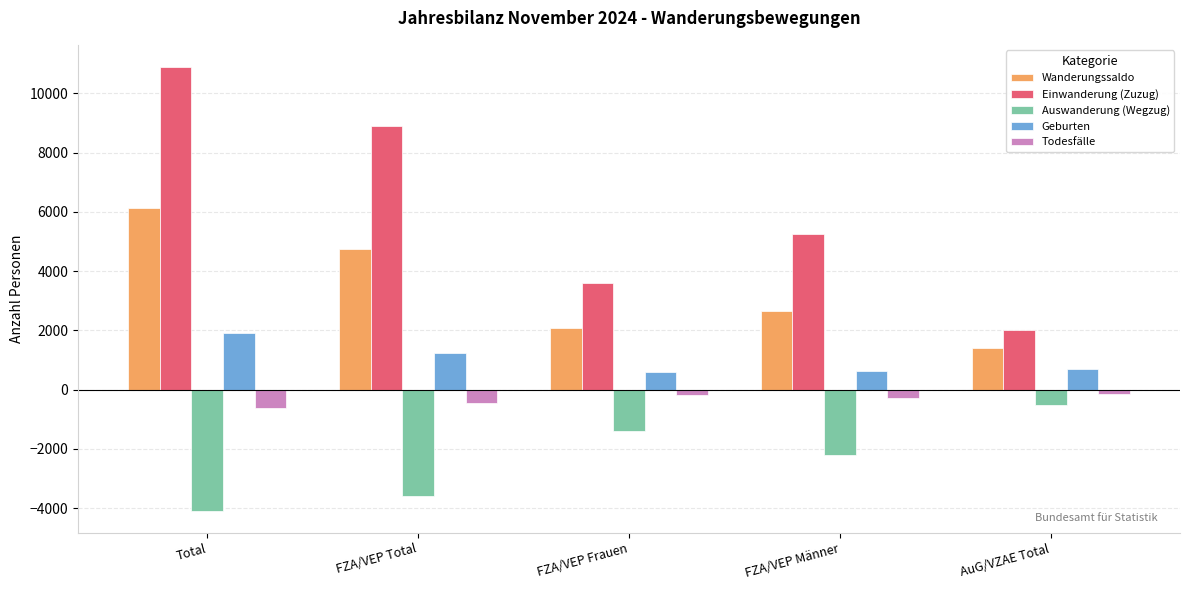

Is the value of Einwanderung (Zuzug) at FZA/VEP Männer greater than the value of Auswanderung (Wegzug) at FZA/VEP Männer?

Yes